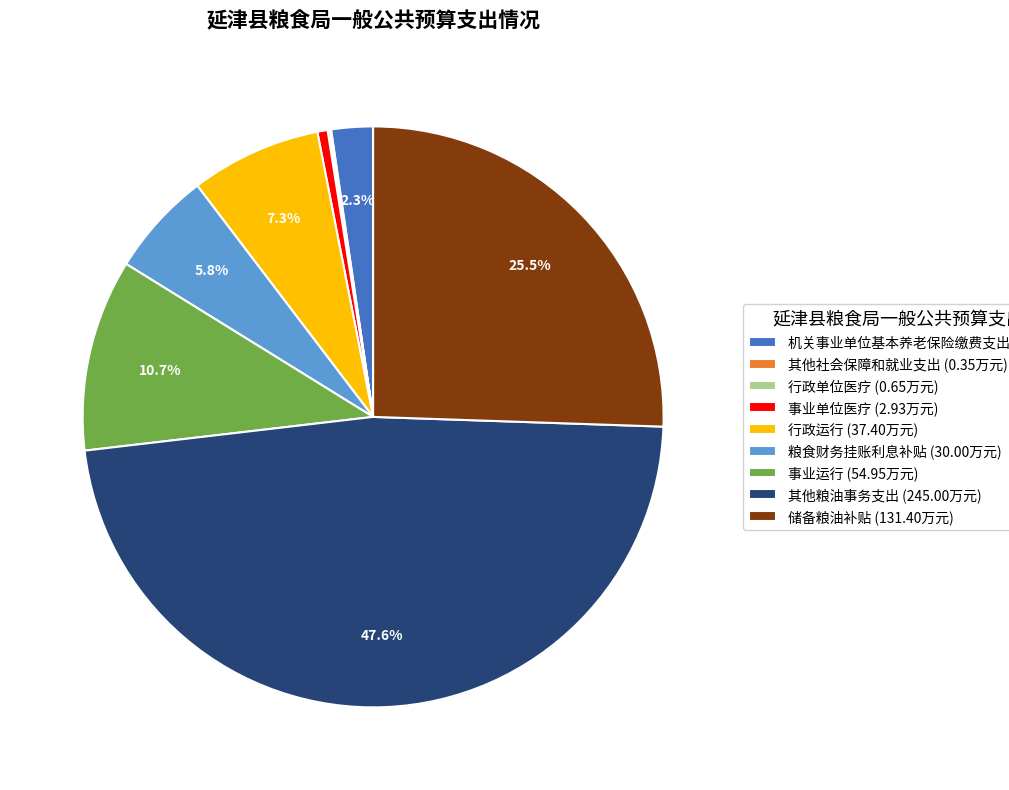

To the nearest percent, what percentage of the pie is 事业运行?

11%